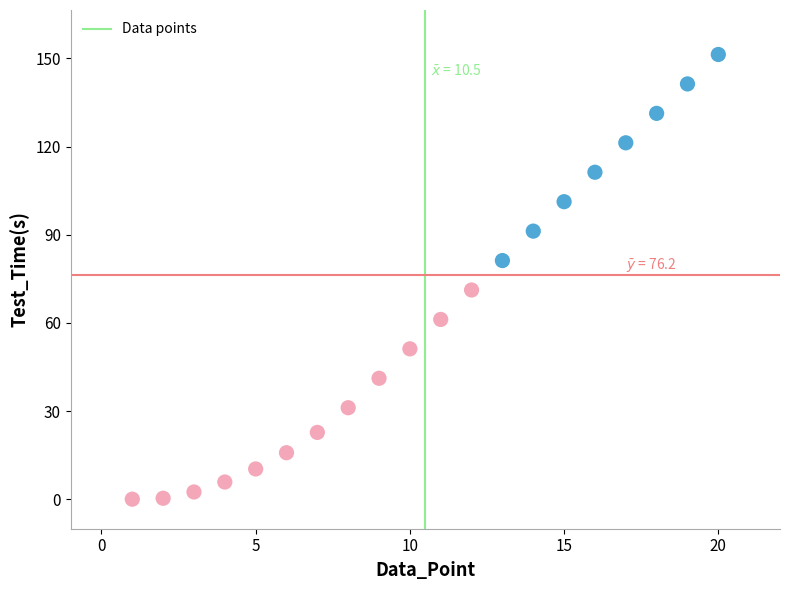

What is the range of X values (max minus min)?

19.0